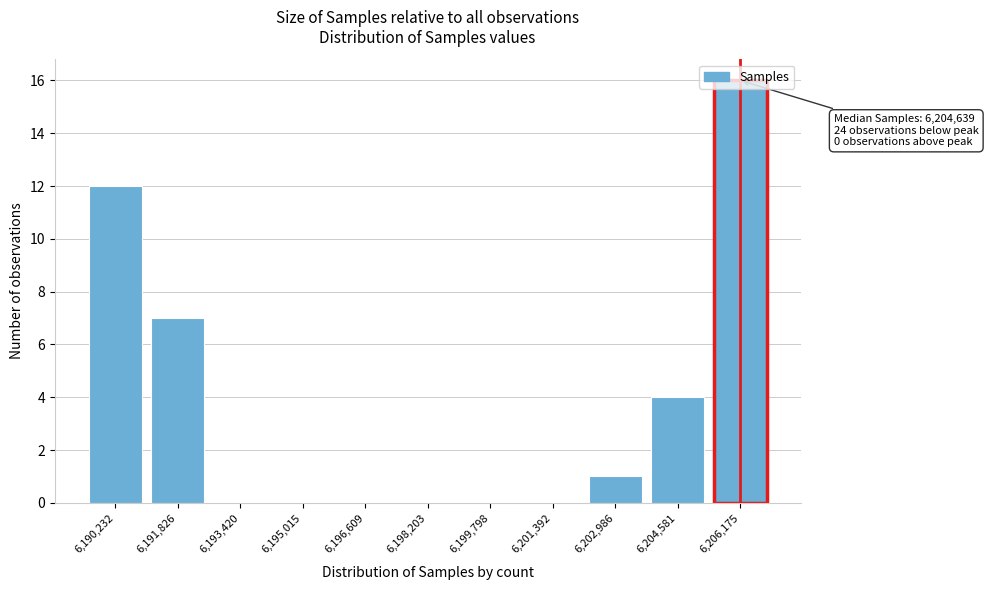

Is it true that the value at 6,199,798 is 0?

True